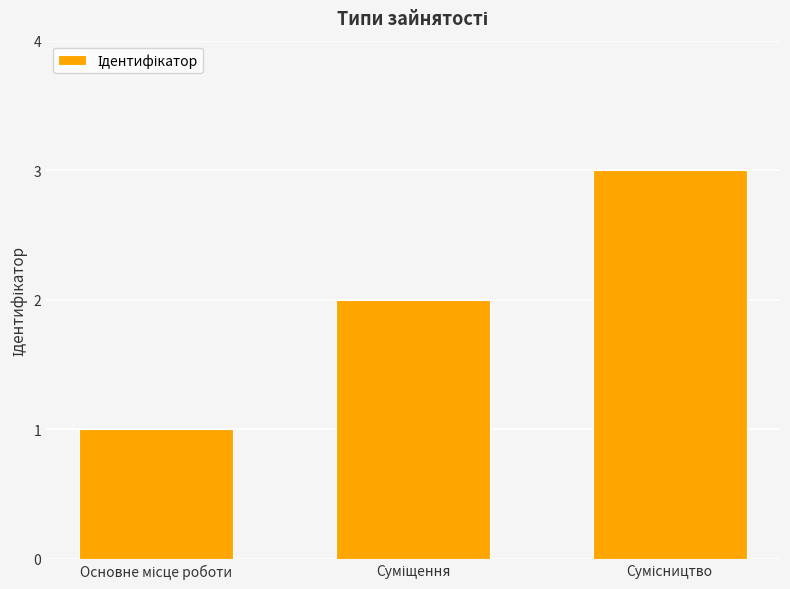

How many data points are less than 2?

1